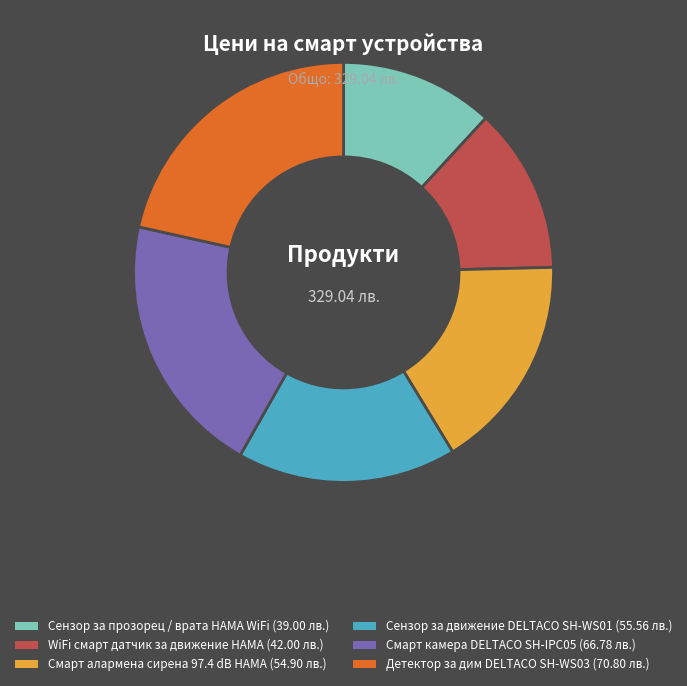

Is it true that Сензор за движение DELTACO SH-WS01 is 17% of the pie?

True